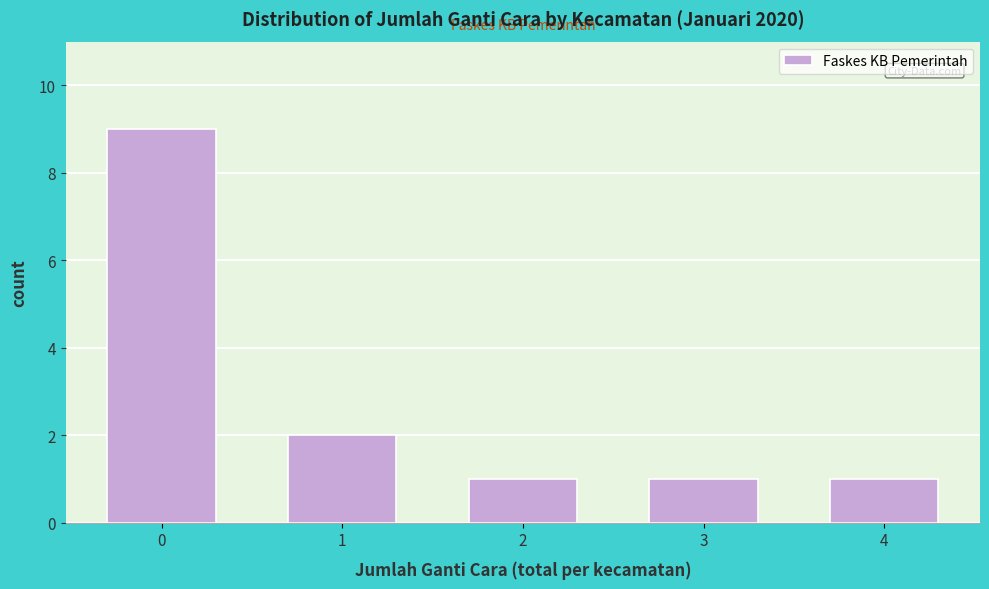

Reading left to right, list all the values displayed in this chart.

9	2	1	1	1